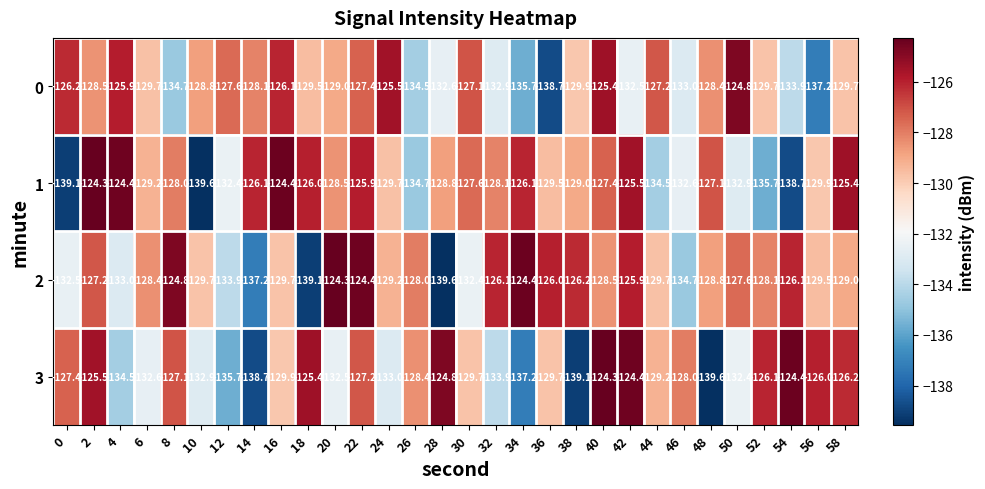

Is it true that 3 equals -208.0 at 14?

False